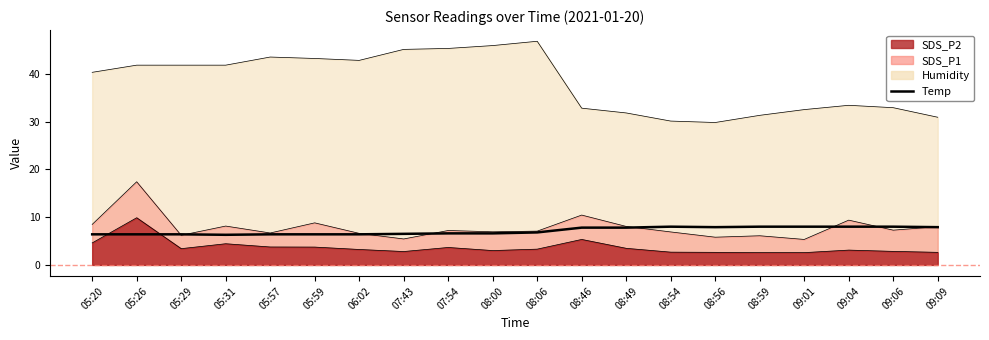

How many interior local valleys (lower than both neighbors) does the data have?

2